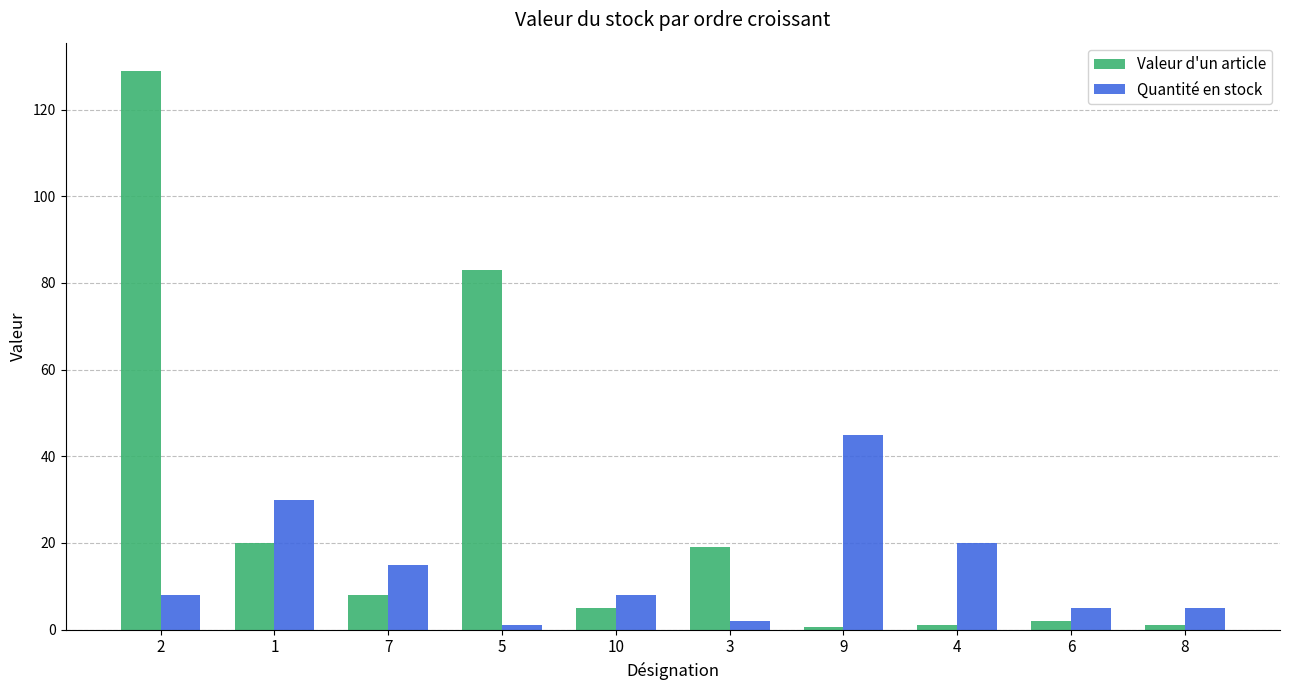

What is the difference between the maximum and minimum values in the Valeur d'un article series?

128.5